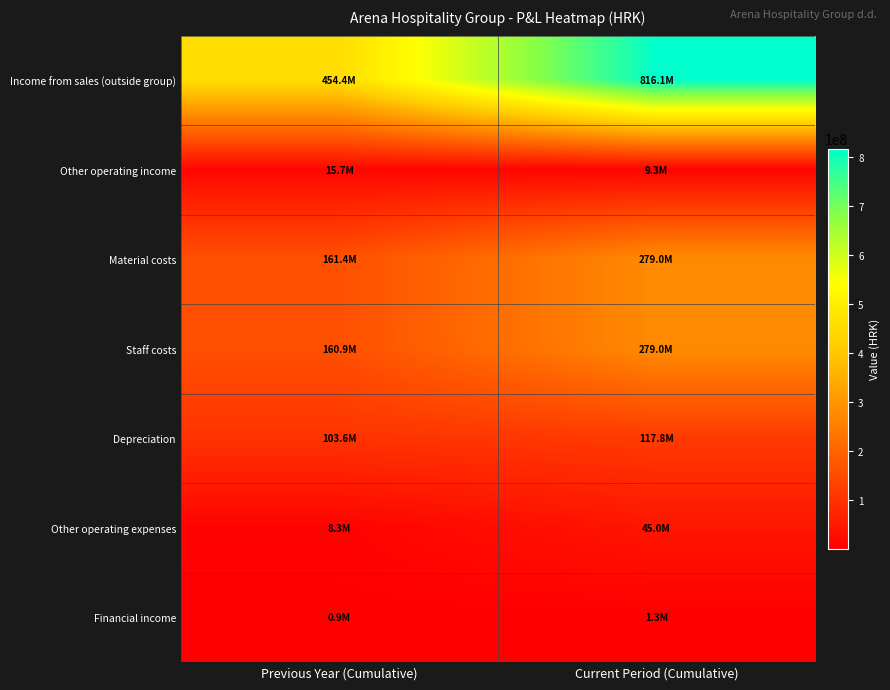

How many categories are shown in the chart?

2